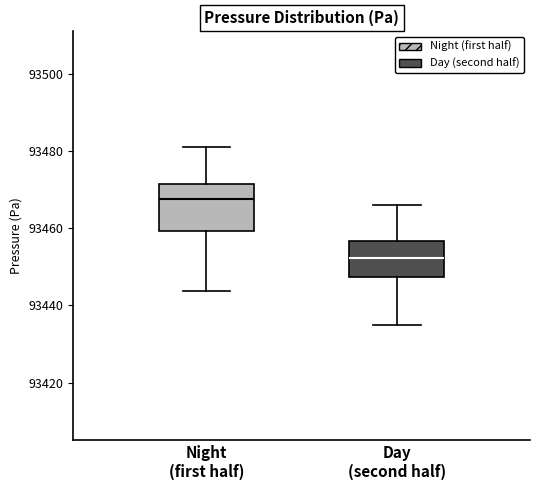

Reading left to right, transcribe this box plot: for each box, give where its median line is, the range the box spans, and where its two whiskers end, as read against the y-axis. The values are not printed on the chart, so give them approximately, as read against the axis.

Night (first half): median 93468, box 93460 to 93472, whiskers 93444 to 93482
Day (second half): median 93452, box 93448 to 93456, whiskers 93436 to 93466